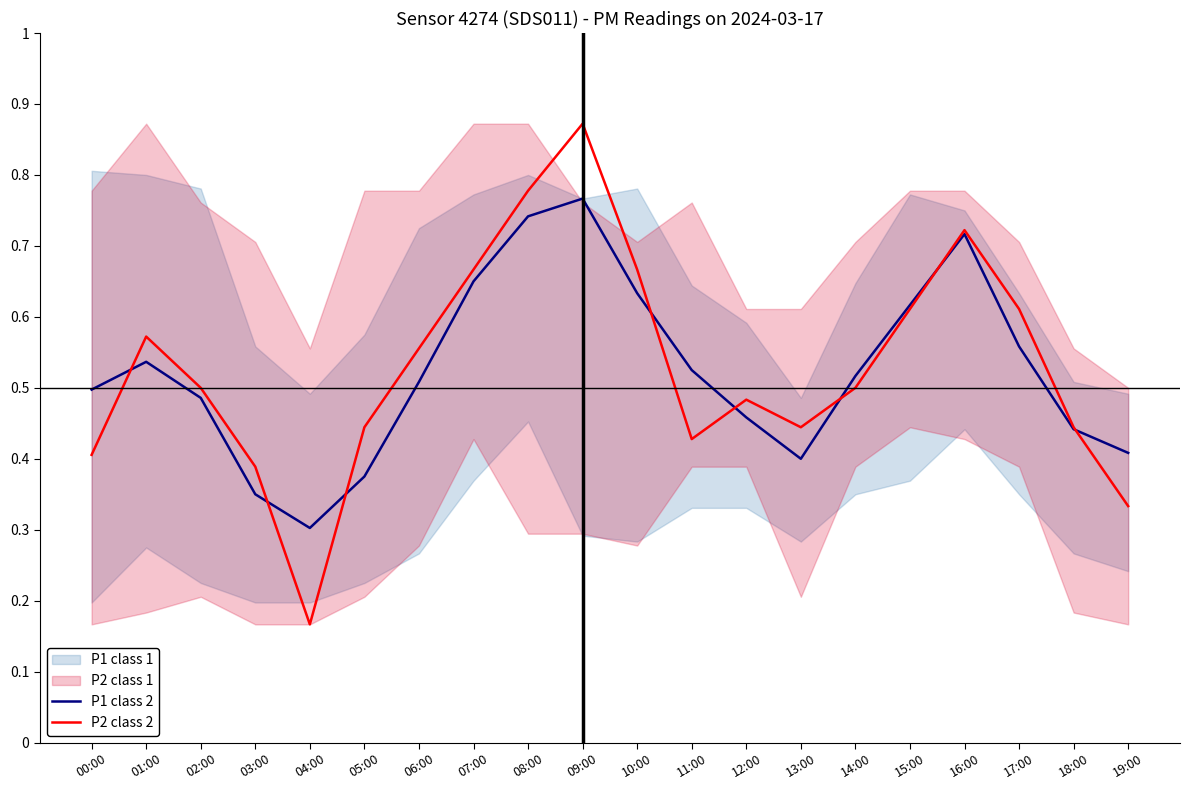

What is the total value across all series at 06:00?

1.1